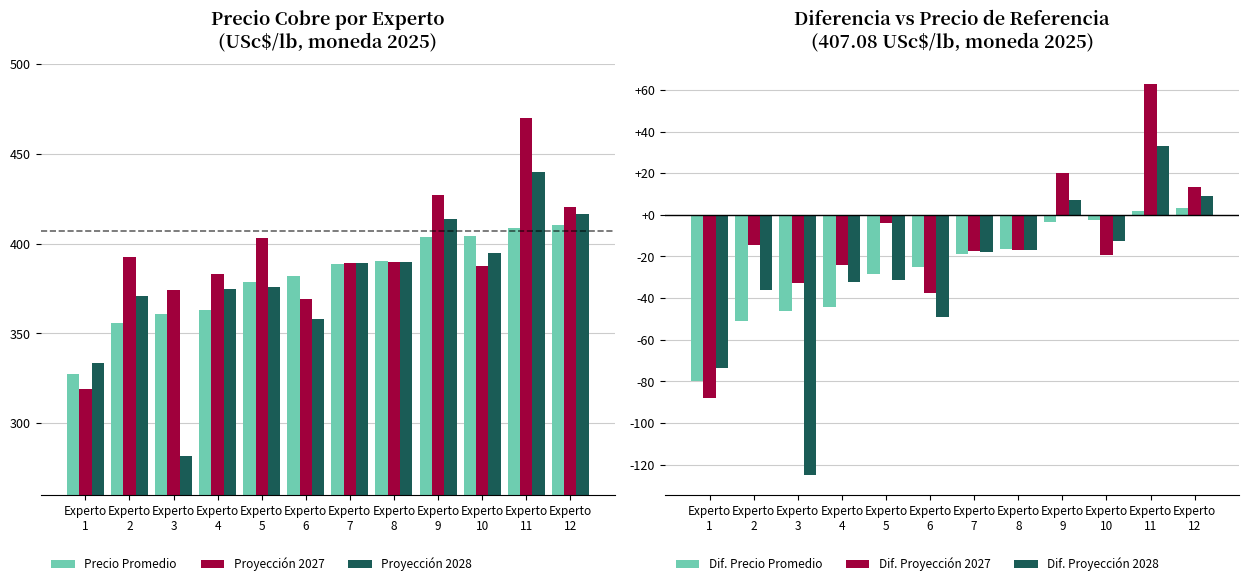

What is the difference between the Proyección 2028 values at Experto
12 and Experto
3?

134.4